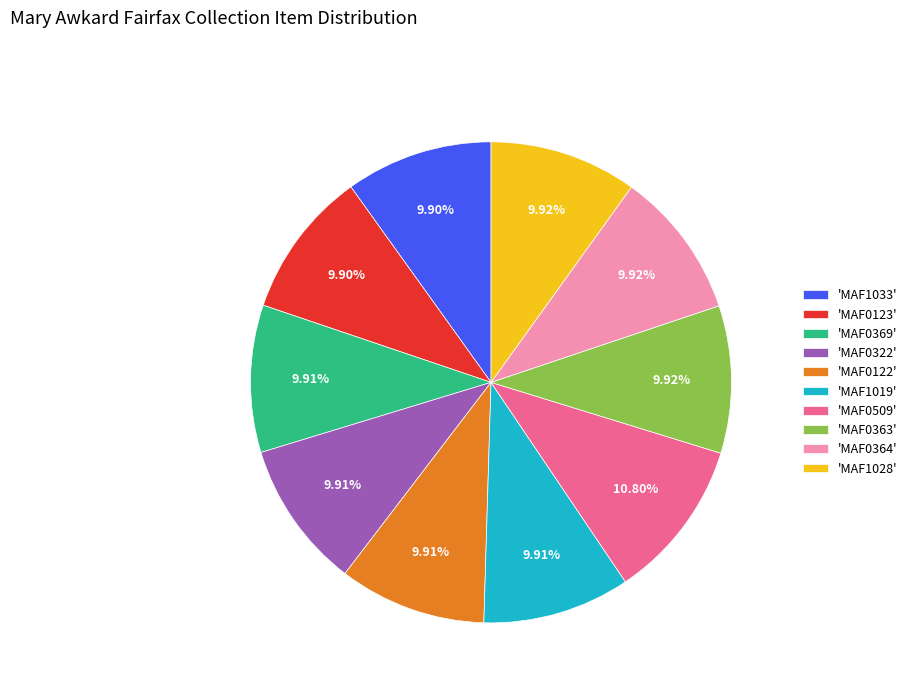

Combined, do 'MAF0509' and 'MAF0364' account for over 50%?

No